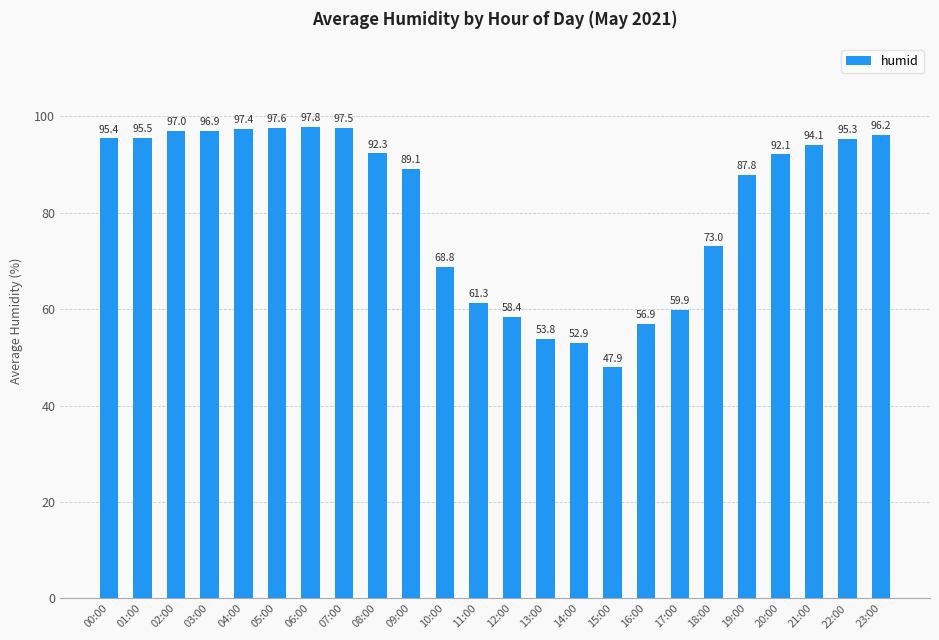

Reading right to left, extract all data points from this chart.

23:00=96.2	22:00=95.3	21:00=94.1	20:00=92.1	19:00=87.8	18:00=73.0	17:00=59.9	16:00=56.9	15:00=47.9	14:00=52.9	13:00=53.8	12:00=58.4	11:00=61.3	10:00=68.8	09:00=89.1	08:00=92.3	07:00=97.5	06:00=97.8	05:00=97.6	04:00=97.4	03:00=96.9	02:00=97.0	01:00=95.5	00:00=95.4